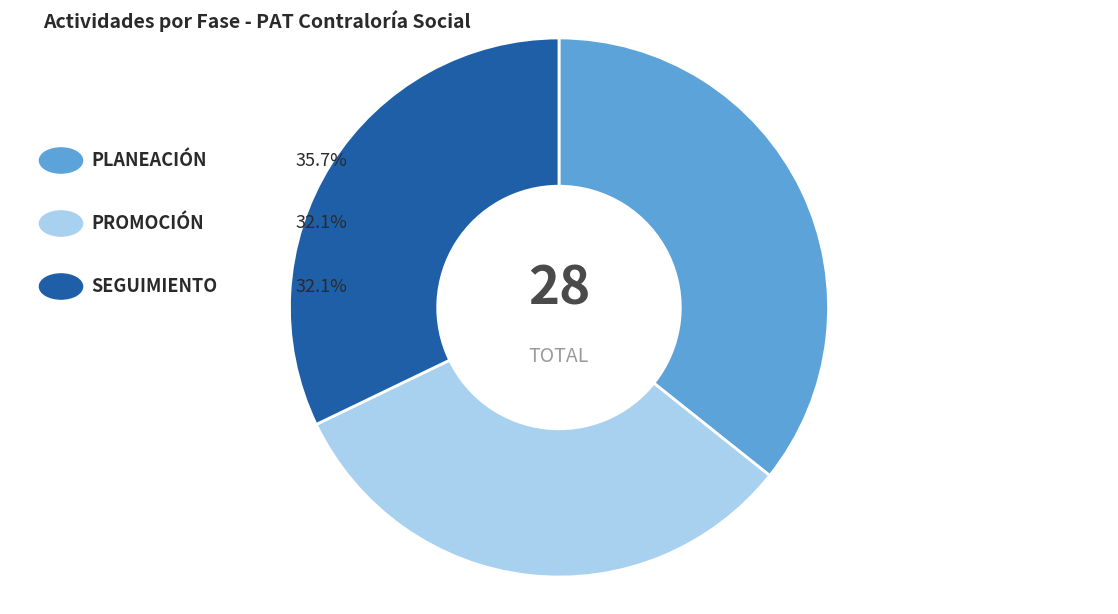

Is there a majority slice in this chart?

No